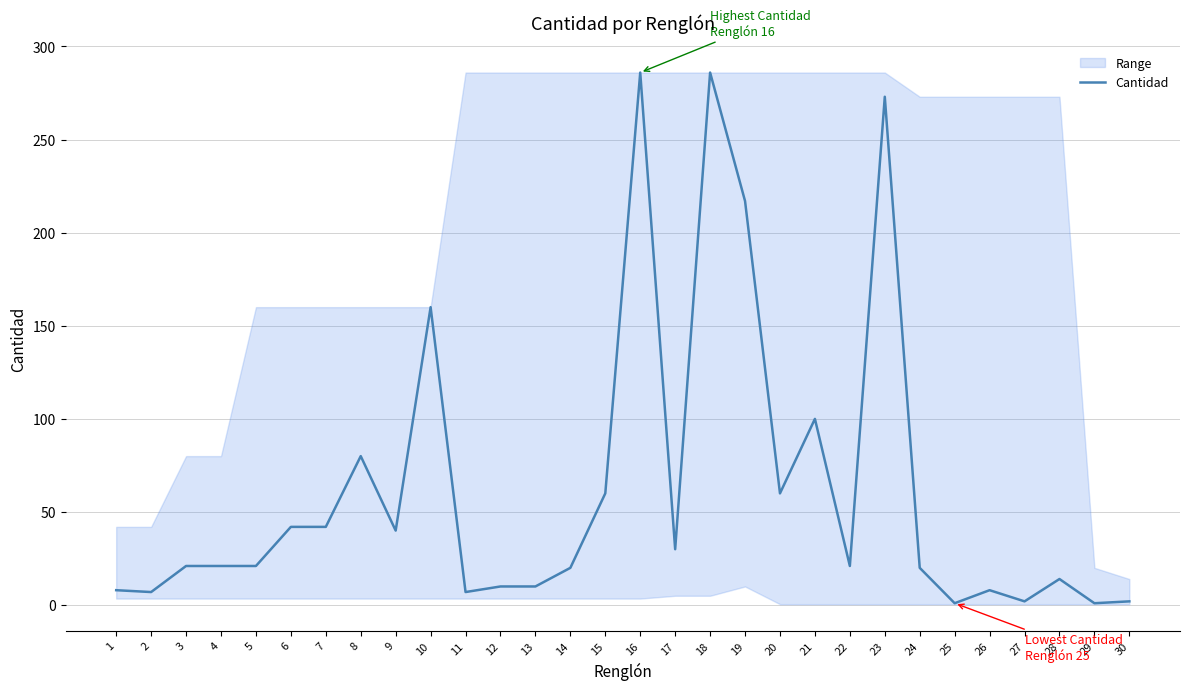

What is the smallest value displayed?

1